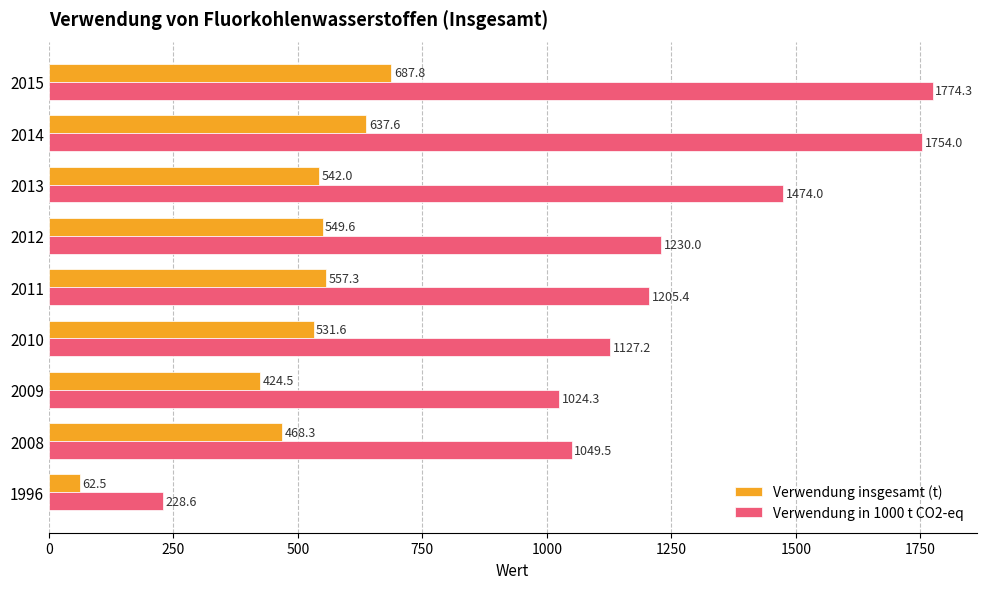

What is the average value of the Verwendung insgesamt (t) series?

495.7